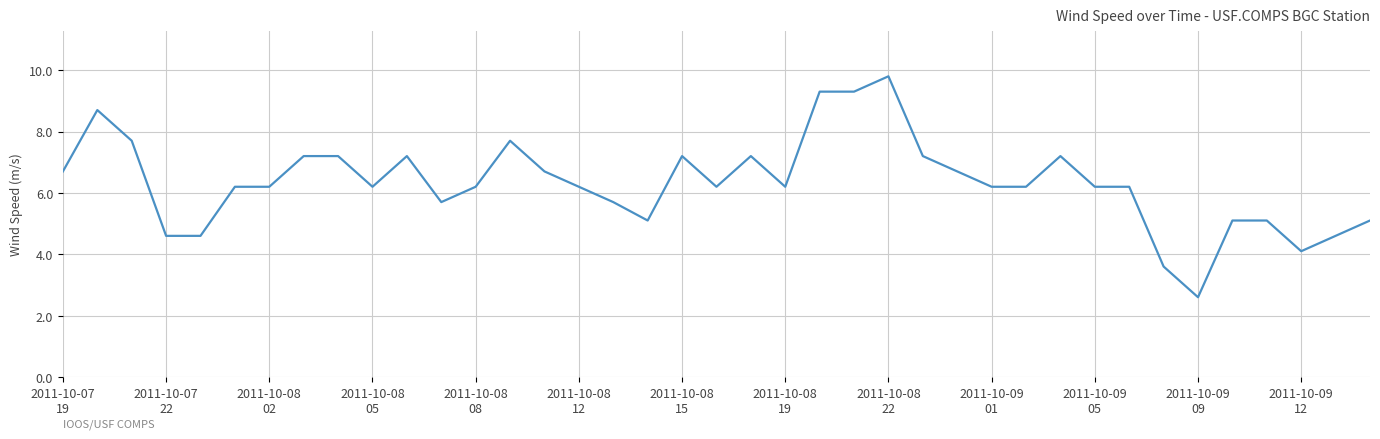

What is the minimum value shown in the chart?

2.6